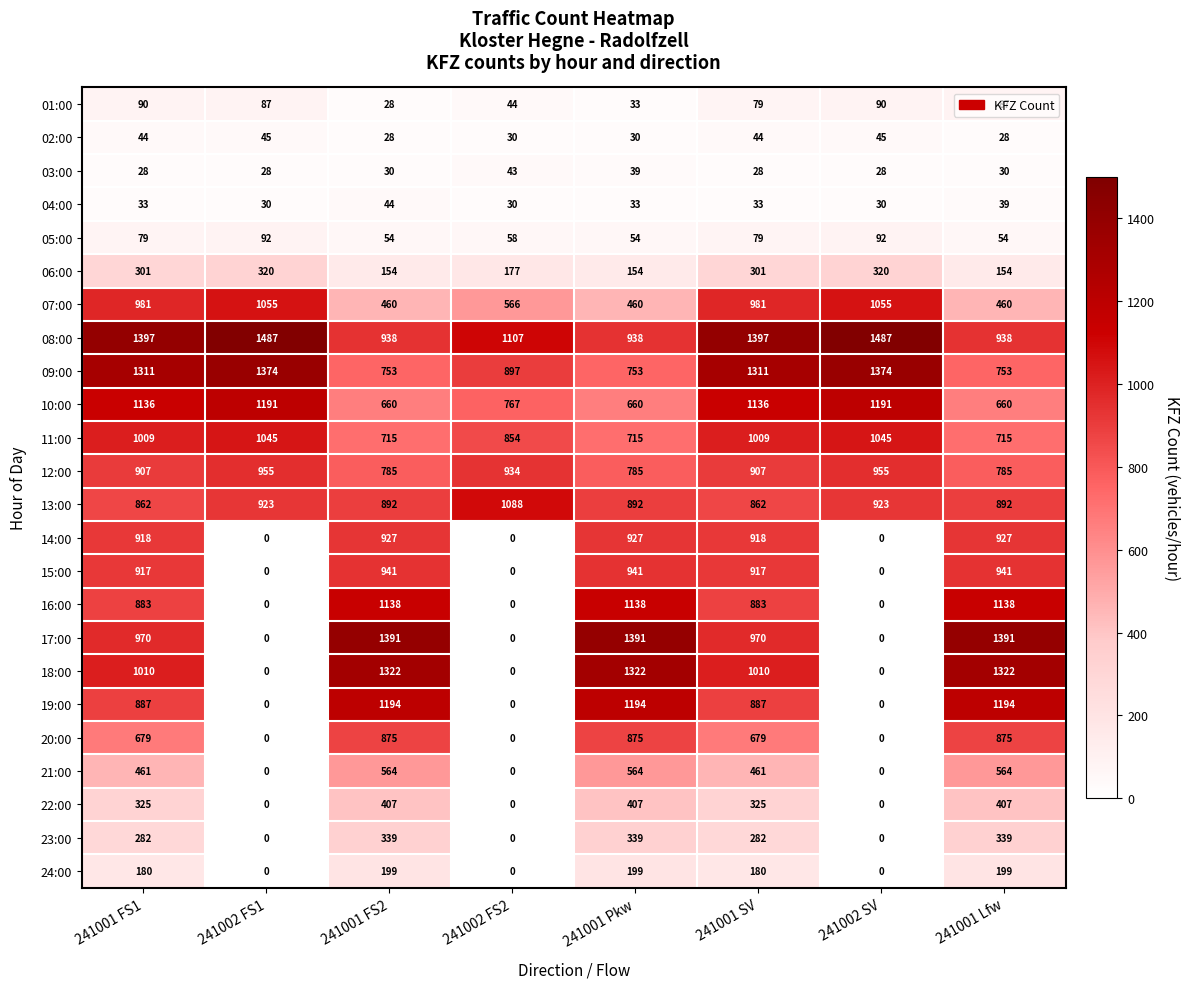

The value of 16:00 at 241002 FS2 is -423. True or false?

False